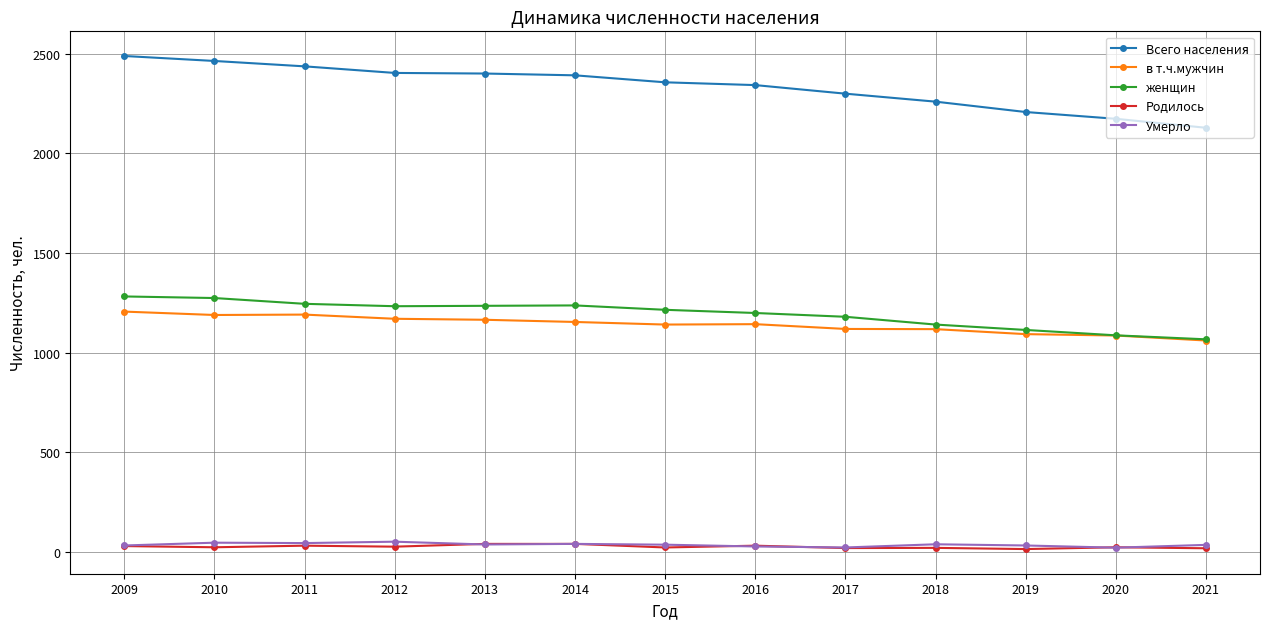

Is it true that женщин equals 221 at 2020?

False